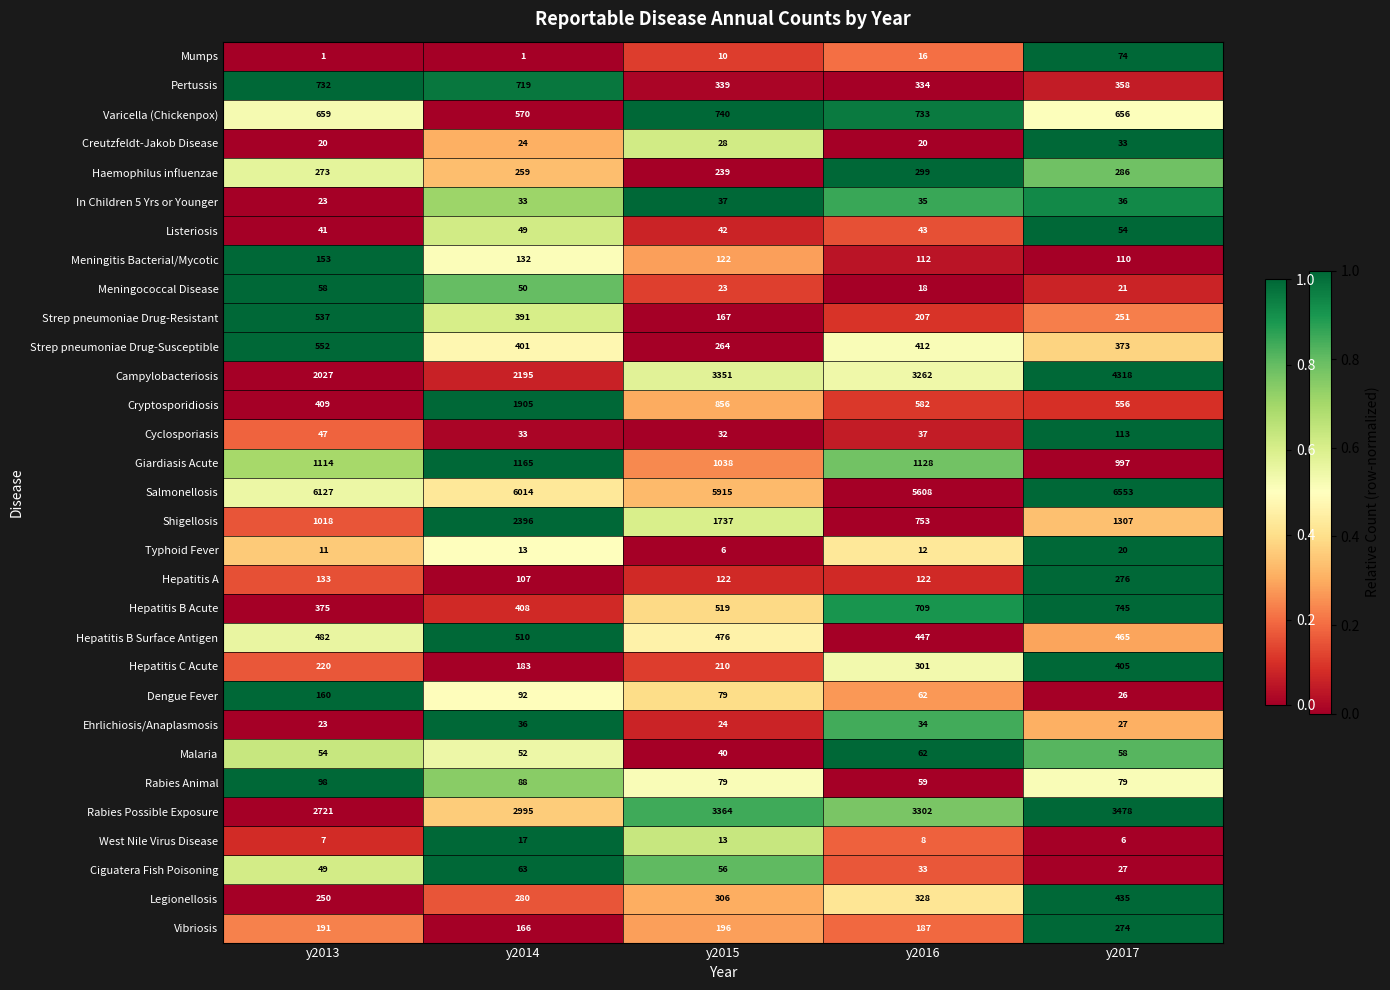

Is it true that Malaria equals 13 at y2014?

False